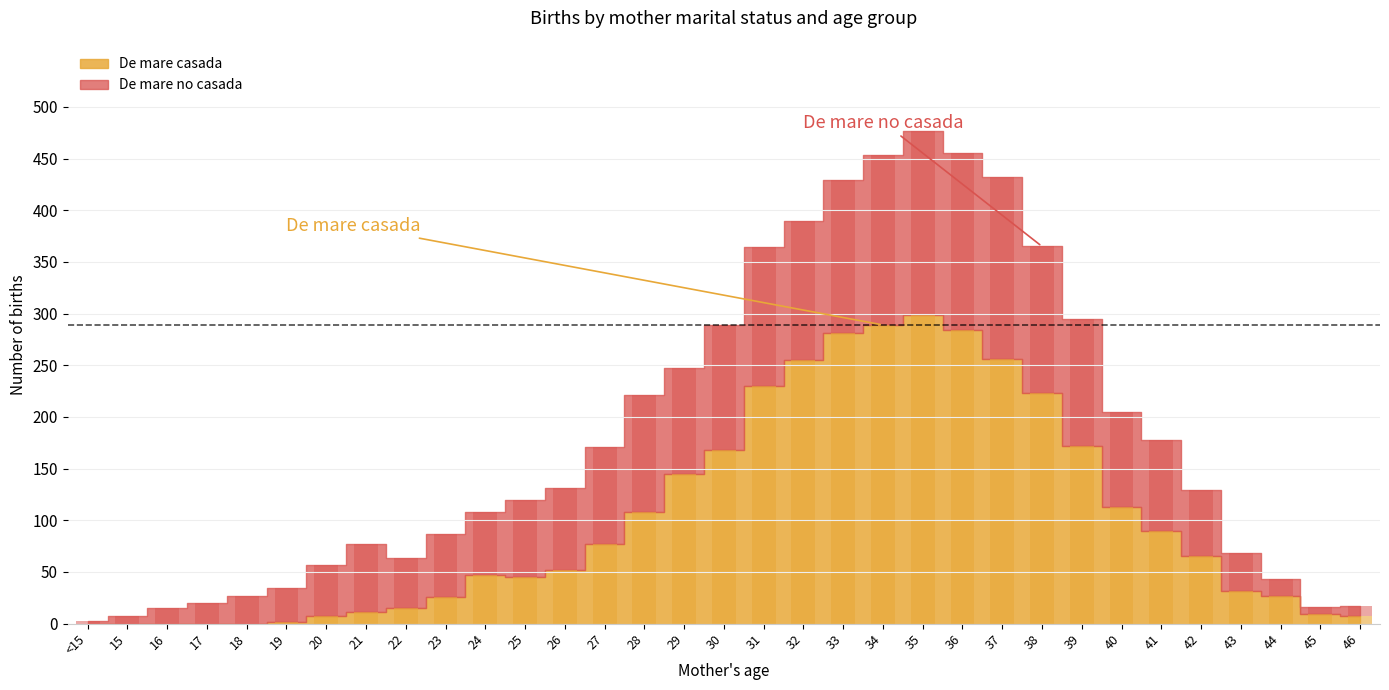

Which has a higher value, 40 or 23?

40